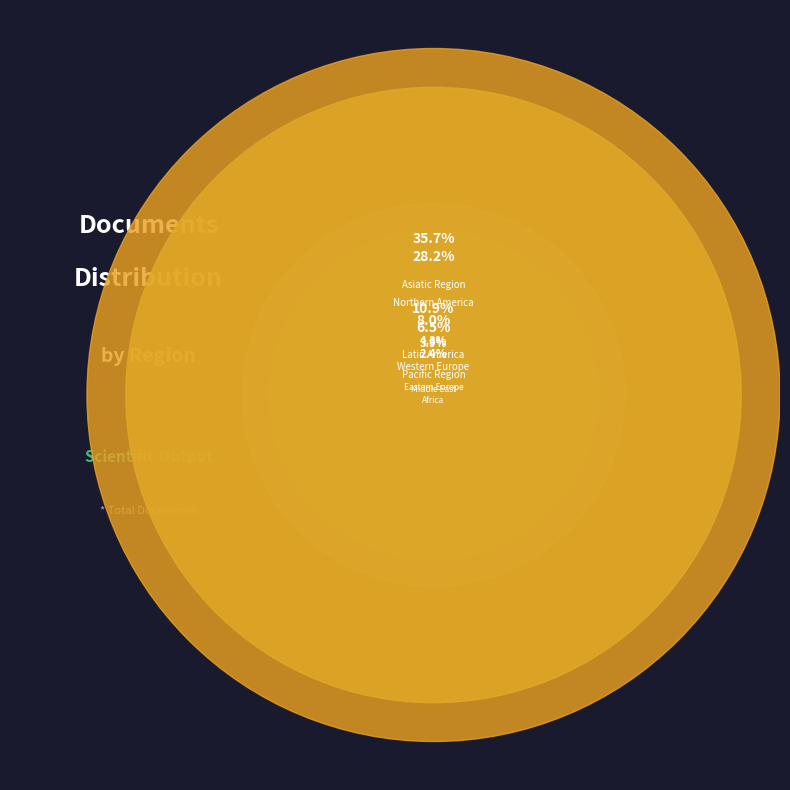

Which has a higher value, Latin America or Middle East?

Latin America